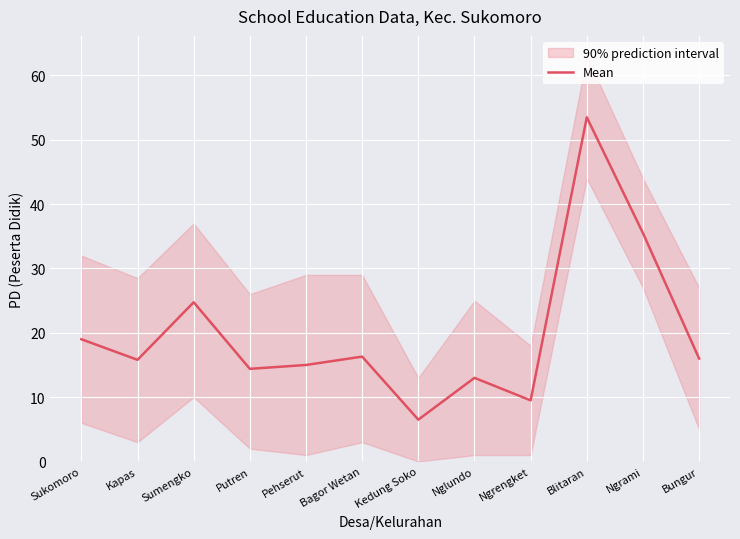

Reading right to left, extract all data points from this chart.

Bungur=16.0	Ngrami=35.5	Blitaran=53.5	Ngrengket=9.5	Nglundo=13.0	Kedung Soko=6.5	Bagor Wetan=16.3	Pehserut=15.0	Putren=14.4	Sumengko=24.8	Kapas=15.8	Sukomoro=19.0